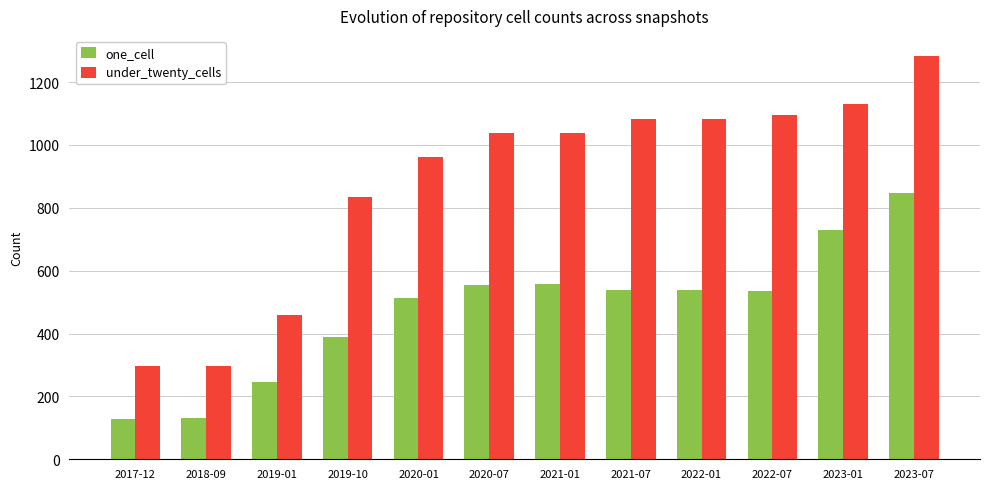

Is the value of one_cell at 2019-01 greater than the value of under_twenty_cells at 2022-07?

No